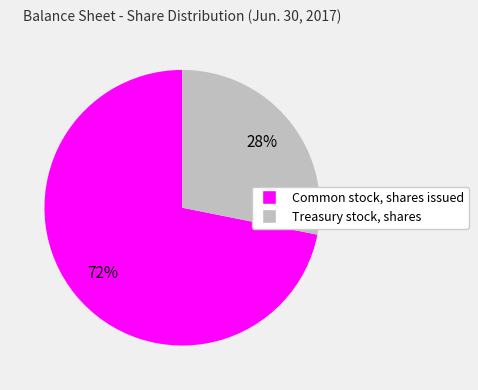

What percentage is the Common stock, shares issued slice, to the nearest percent?

72%